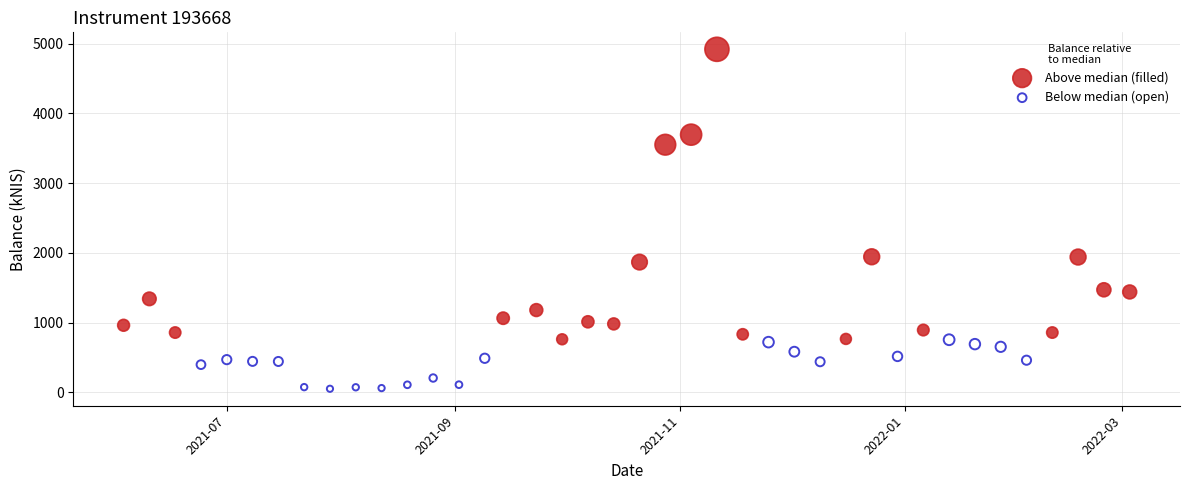

Which series has the largest Y range (max minus min)?

Above median (filled)